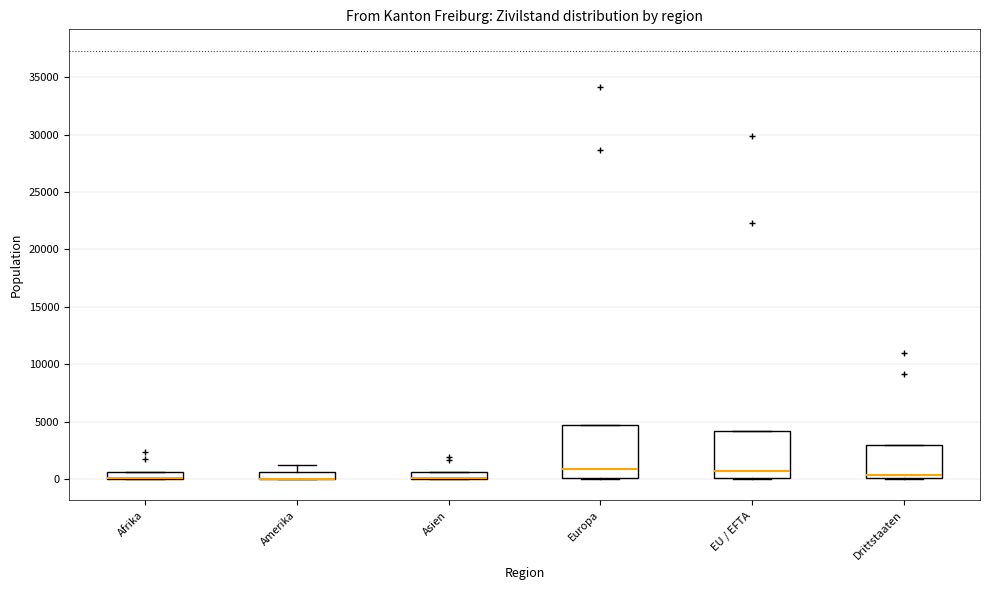

Which box is the tallest, from its lower edge to its upper edge?

Europa